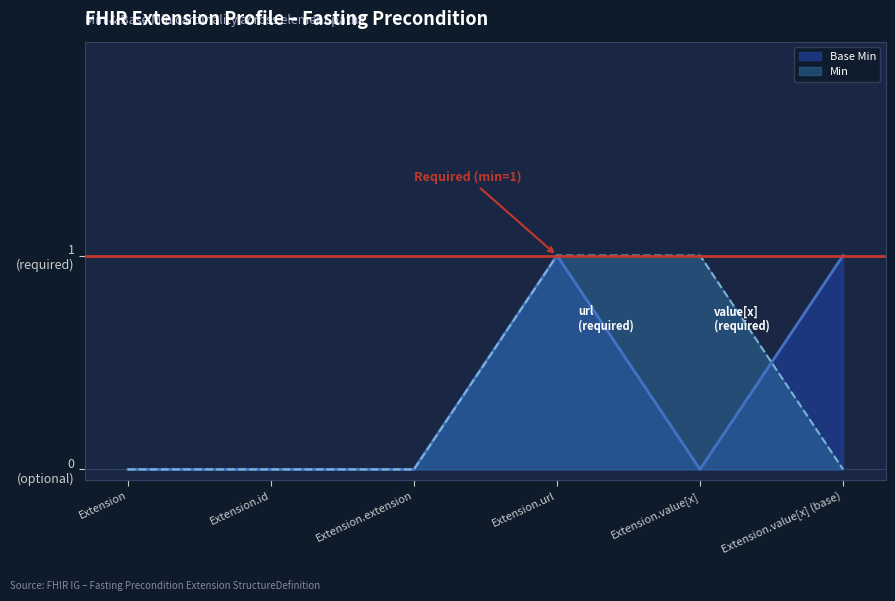

What is the difference between the second highest and minimum values?

1